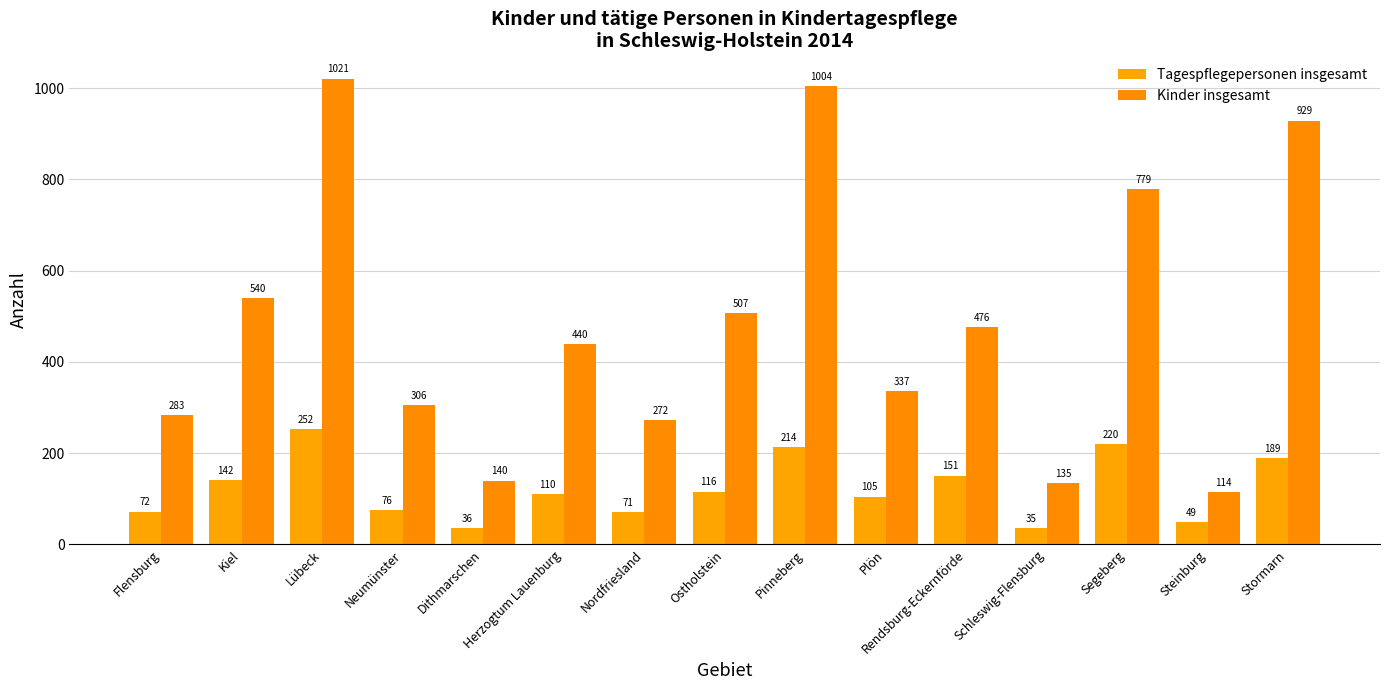

Count the number of data series in this chart.

2